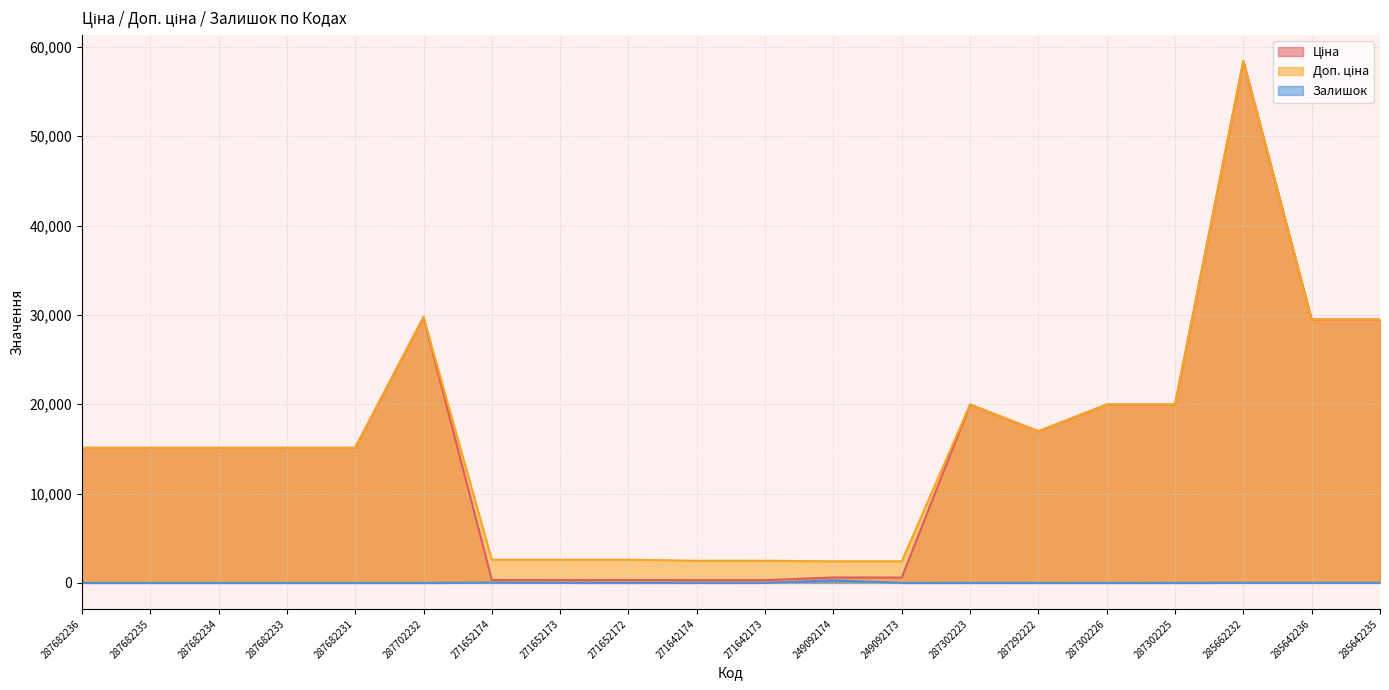

Which series has the largest total across all categories?

Доп. ціна